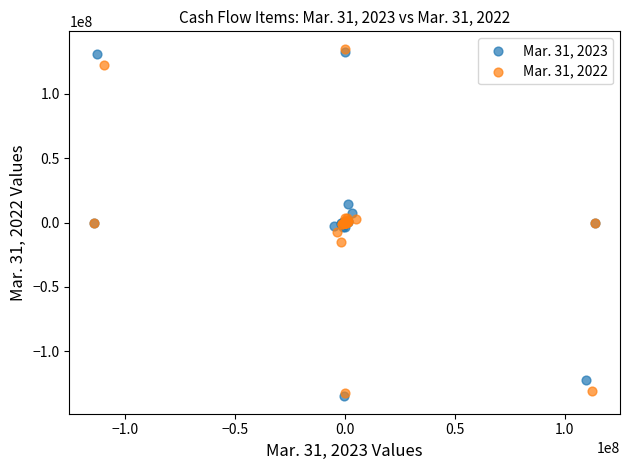

Which series contains the highest Y value?

Mar. 31, 2022